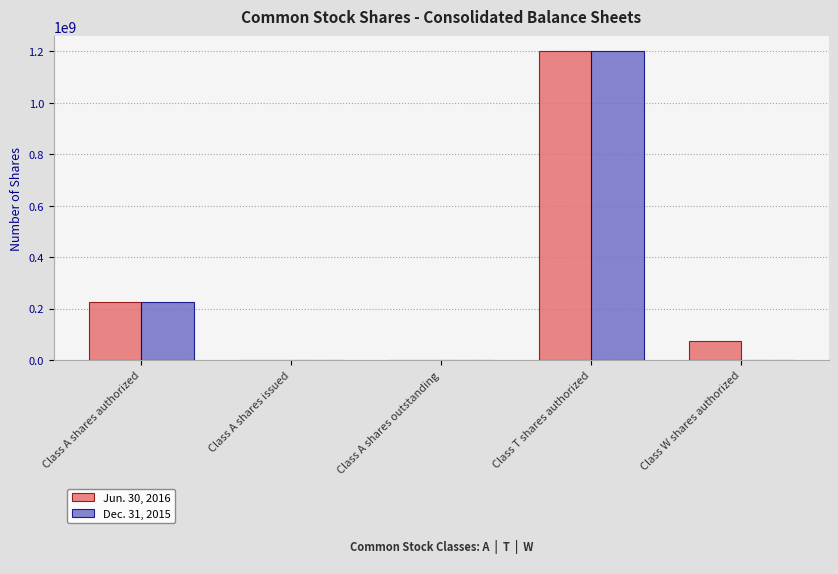

The Dec. 31, 2015 series shows 351137667 at Class A shares authorized. True or false?

False